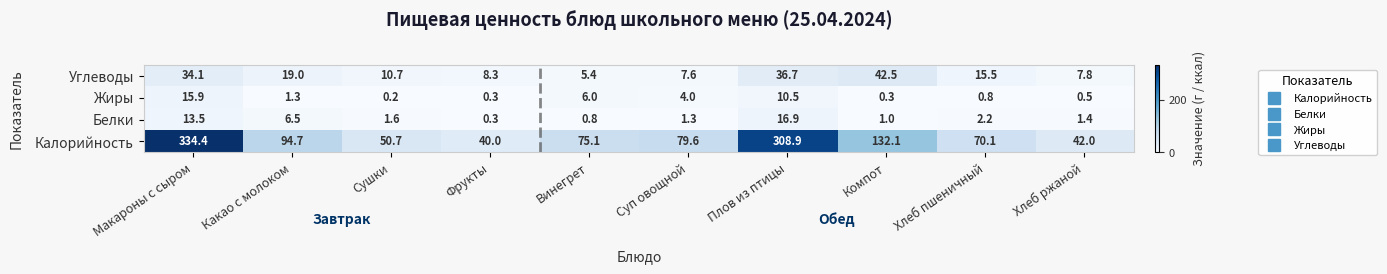

Which series has the largest total across all categories?

Калорийность